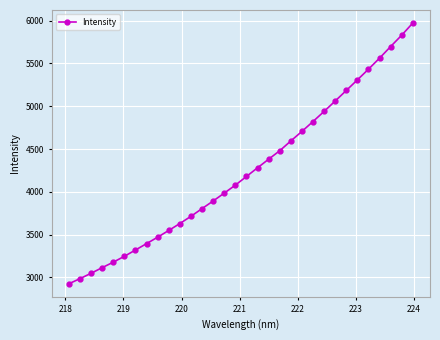

How many data points does each series have?

32